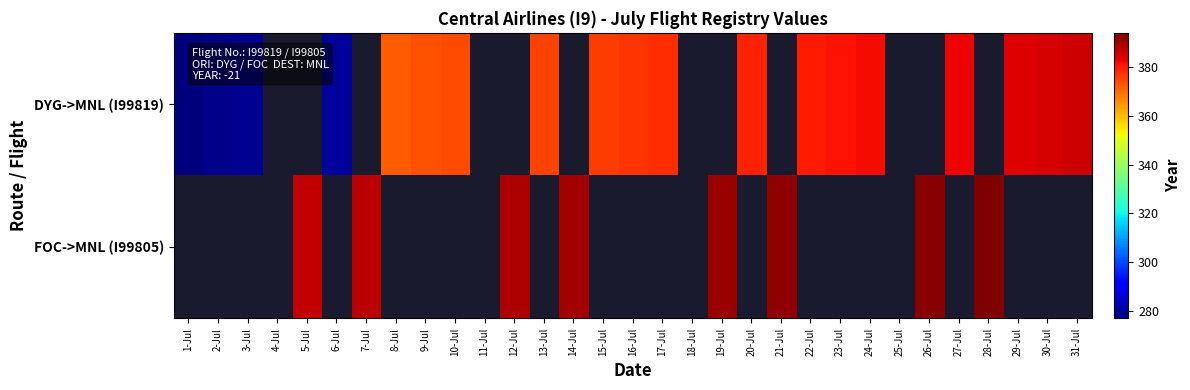

True or false: DYG->MNL (I99819) has a value of 519.6 at 29-Jul.

False